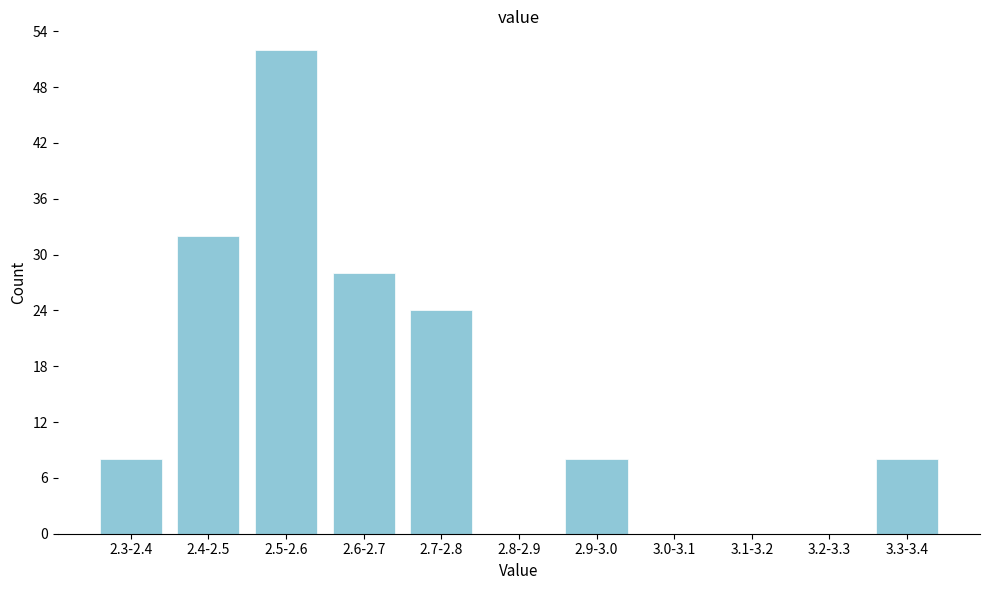

Reading left to right, extract all data points from this chart.

2.3-2.4=8	2.4-2.5=32	2.5-2.6=52	2.6-2.7=28	2.7-2.8=24	2.8-2.9=0	2.9-3.0=8	3.0-3.1=0	3.1-3.2=0	3.2-3.3=0	3.3-3.4=8